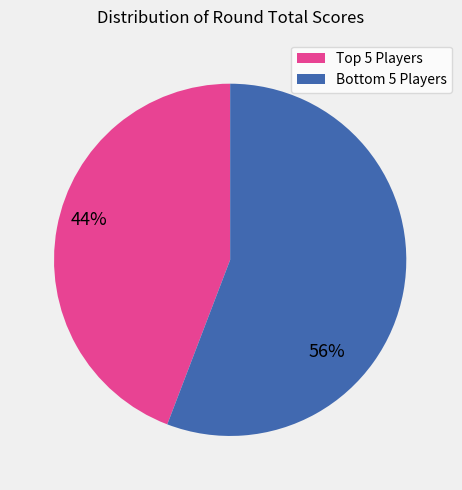

Is there a majority slice in this chart?

Yes